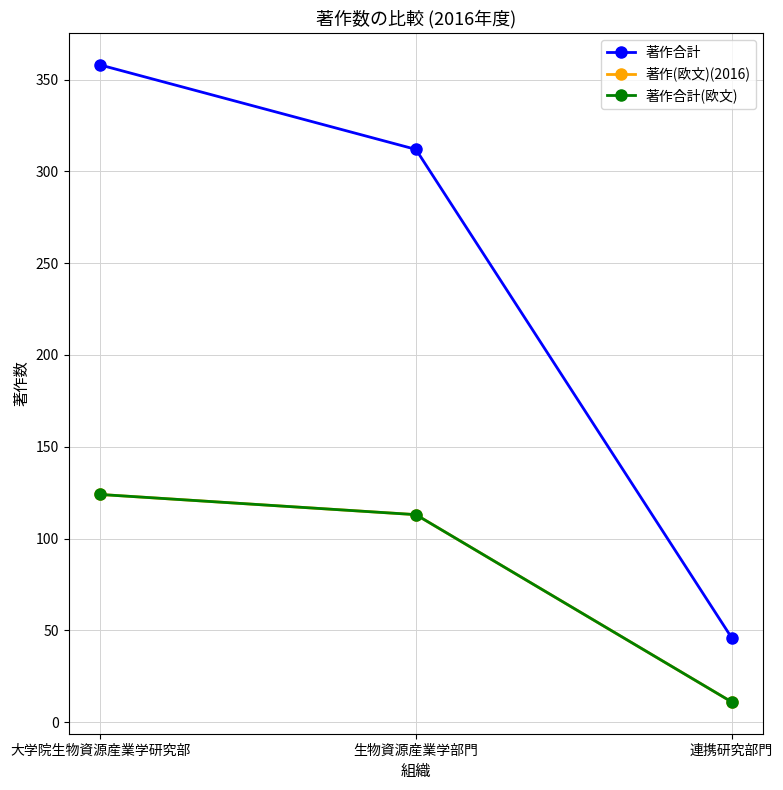

How many lines are shown in the chart?

3